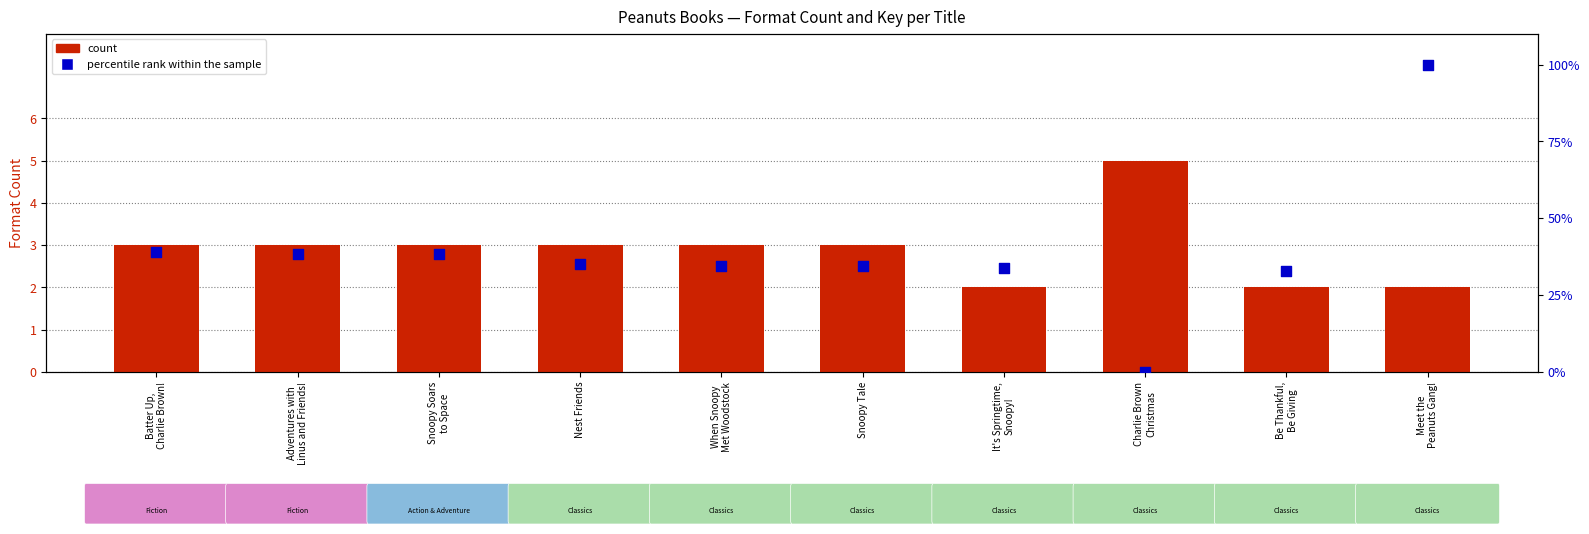

Which series has the largest total across all categories?

percentile rank within the sample